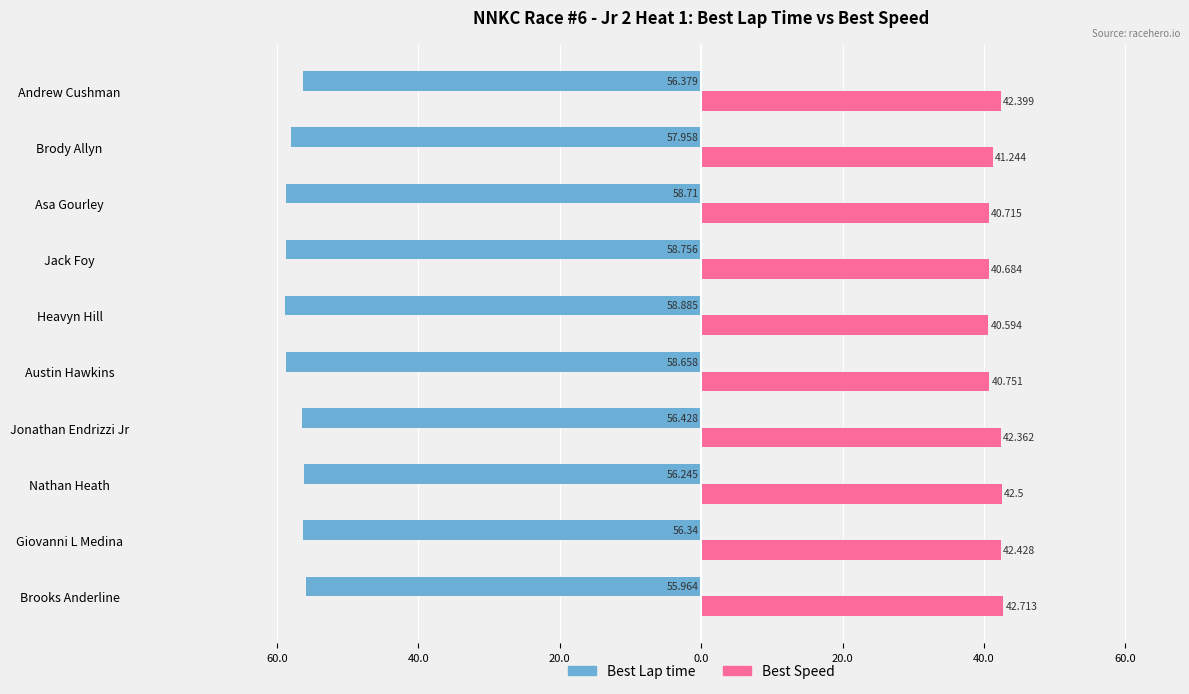

What is the sum of all Best Lap time values?

-574.3